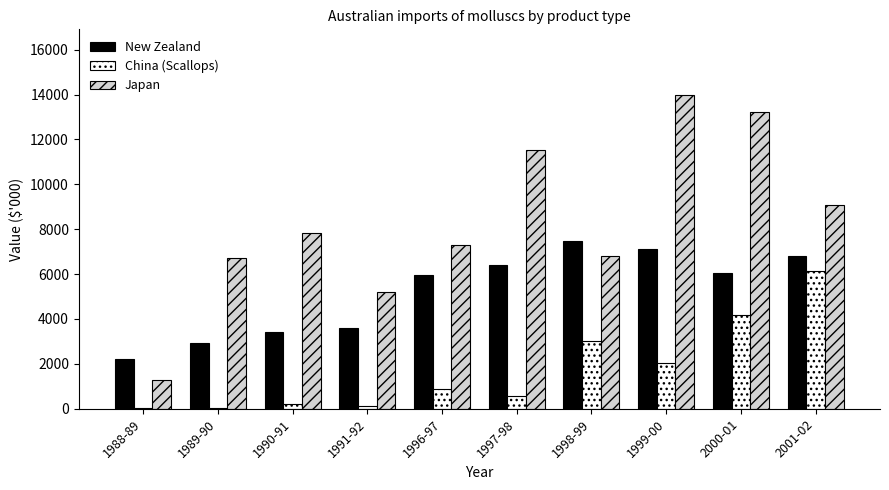

Is the value of China (Scallops) at 1989-90 greater than the value of New Zealand at 1991-92?

No